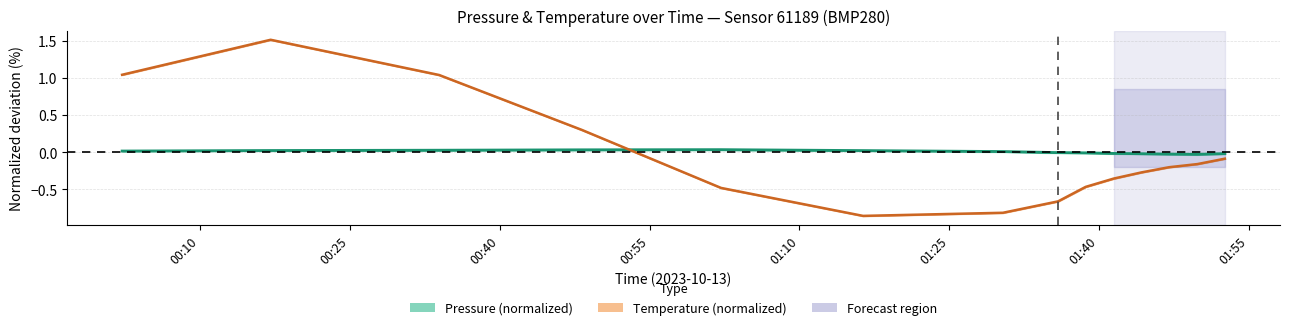

What is the difference between the second highest and second lowest values in the Temperature (normalized) series?

1.9